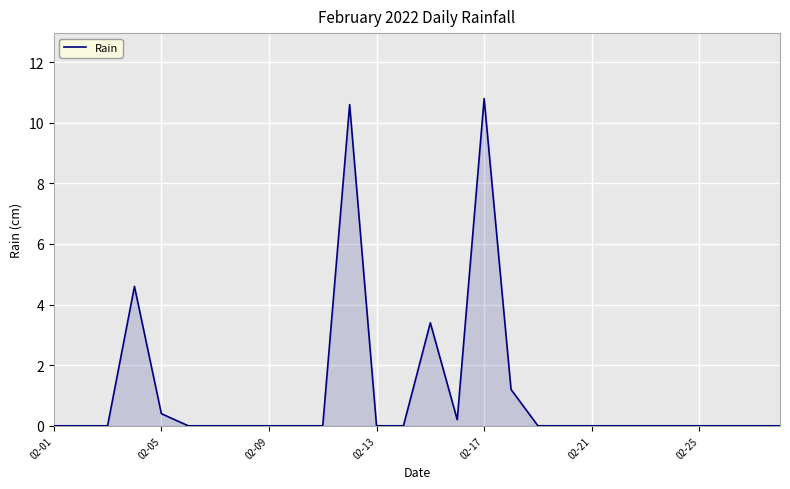

What is the difference between the maximum and minimum values?

10.8